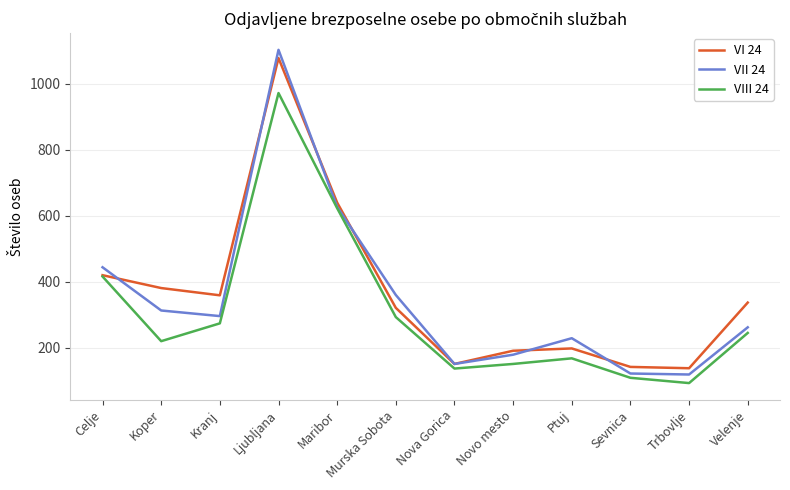

What is the total value across all series at Trbovlje?

350